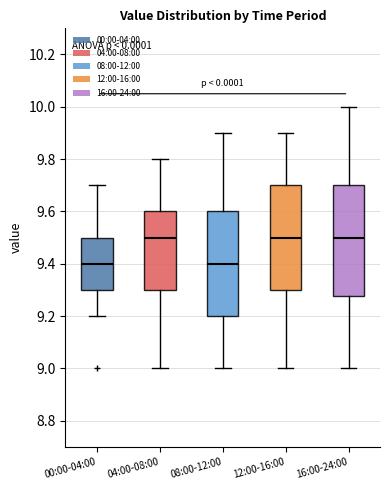

Reading left to right, transcribe this box plot: for each box, give where its median line is, the range the box spans, and where its two whiskers end, as read against the y-axis. The values are not printed on the chart, so give them approximately, as read against the axis.

00:00-04:00: median 9.40, box 9.30 to 9.50, whiskers 9.20 to 9.70
04:00-08:00: median 9.50, box 9.30 to 9.60, whiskers 9.00 to 9.80
08:00-12:00: median 9.40, box 9.20 to 9.60, whiskers 9.00 to 9.90
12:00-16:00: median 9.50, box 9.30 to 9.70, whiskers 9.00 to 9.90
16:00-24:00: median 9.50, box 9.28 to 9.70, whiskers 9.00 to 10.00